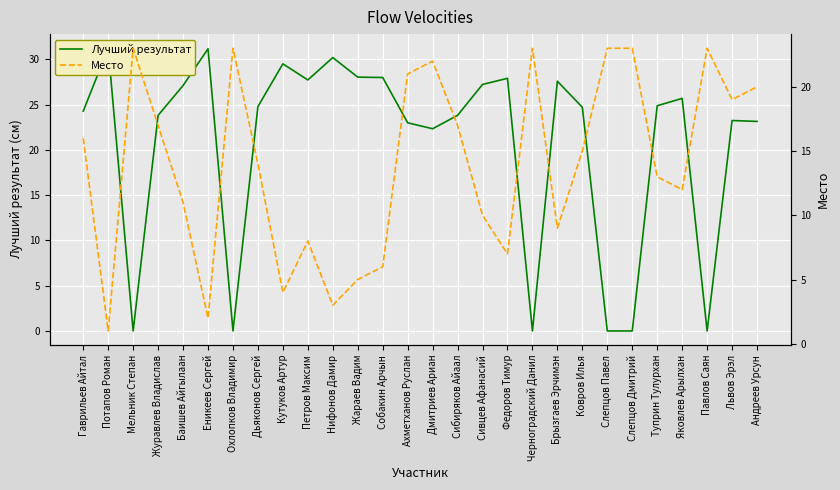

Rank the categories by Лучший результат value from lowest to highest.

Мельник Степан, Охлопков Владимир, Черноградский Данил, Слепцов Павел, Слепцов Дмитрий, Павлов Саян, Дмитриев Ариан, Ахметханов Руслан, Андреев Урсун, Львов Эрэл, Журавлев Владислав, Сибиряков Айаал, Гаврильев Айтал, Ковров Илья, Дьяконов Сергей, Туприн Тулурхан, Яковлев Арылхан, Баишев Айгылаан, Сивцев Афанасий, Брызгаев Эрчимэн, Петров Максим, Федоров Тимур, Собакин Арчын, Жараев Вадим, Кутуков Артур, Нифонов Дамир, Еникеев Сергей, Потапов Роман